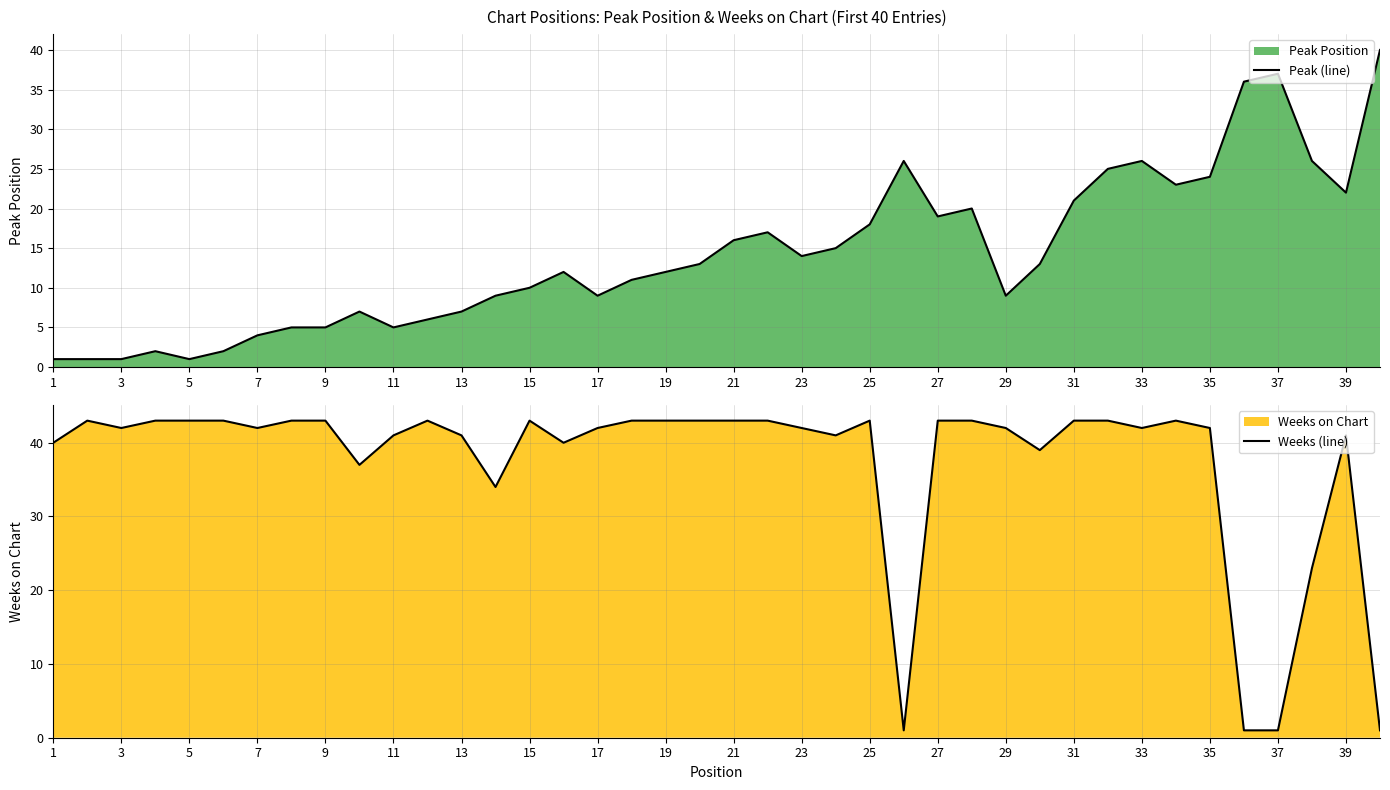

What is the highest value of the Weeks (line) series?

43